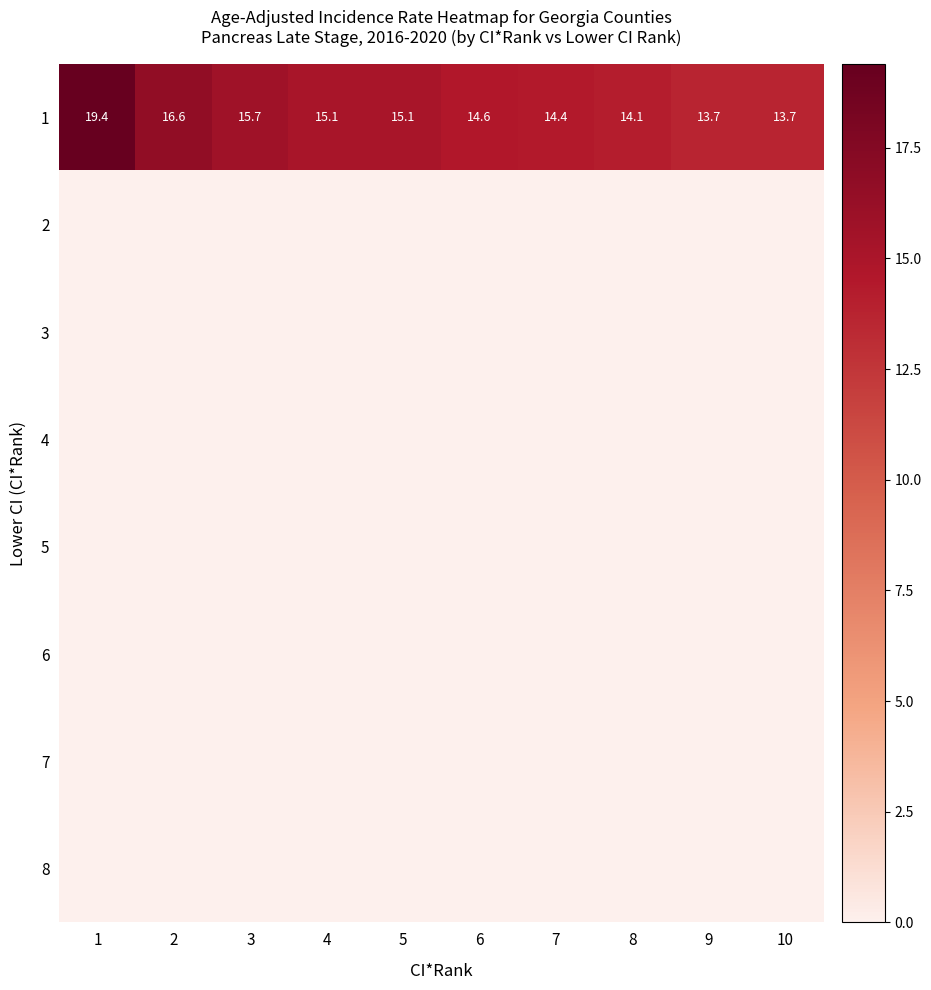

What value does the 1 series have at 2?

16.6